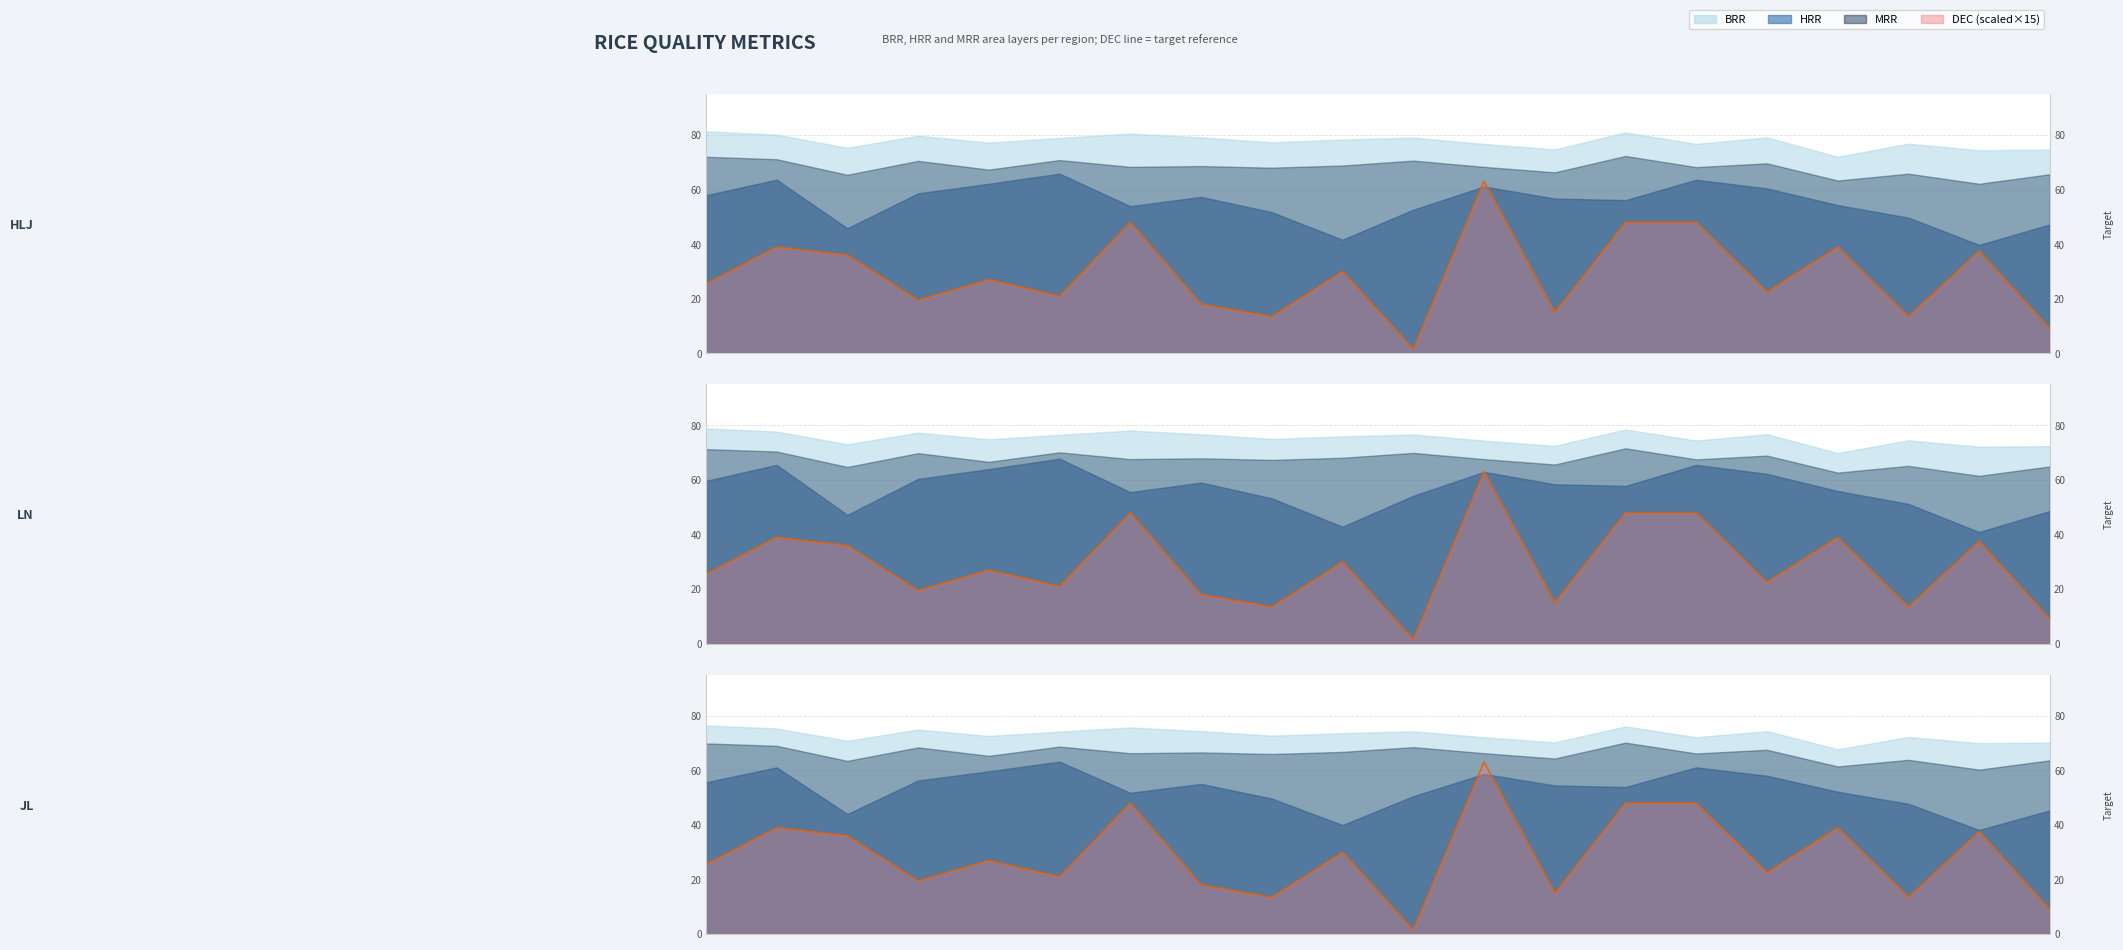

What is the change in value from 7 to 13?

+30.0